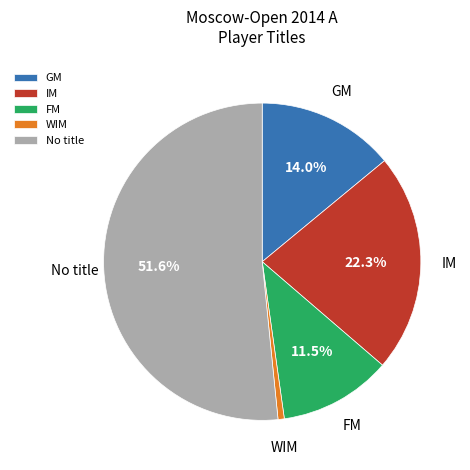

What is the ratio of the value at FM to the value at WIM?

18.0